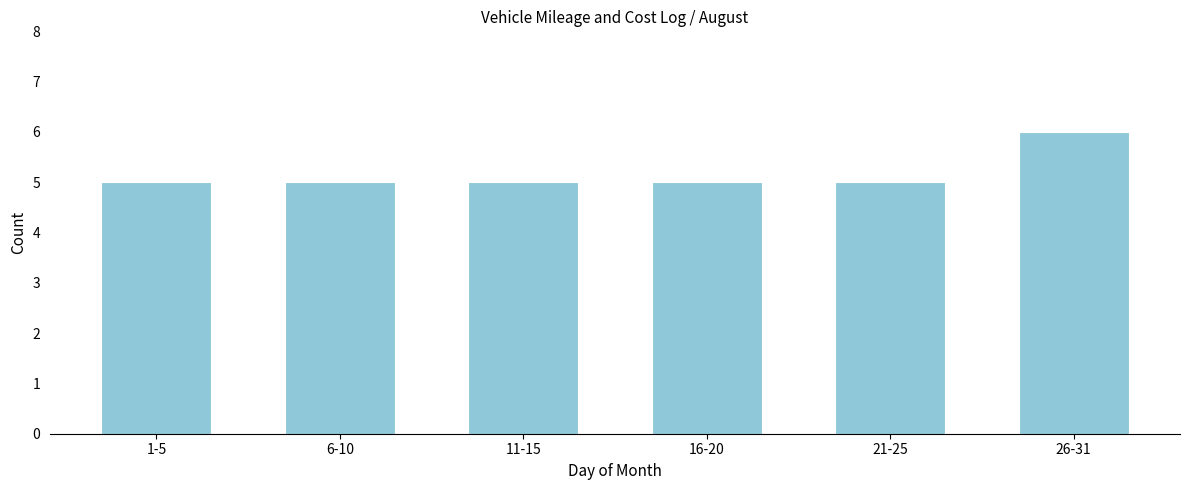

Reading left to right, extract all data points from this chart.

5	5	5	5	5	6